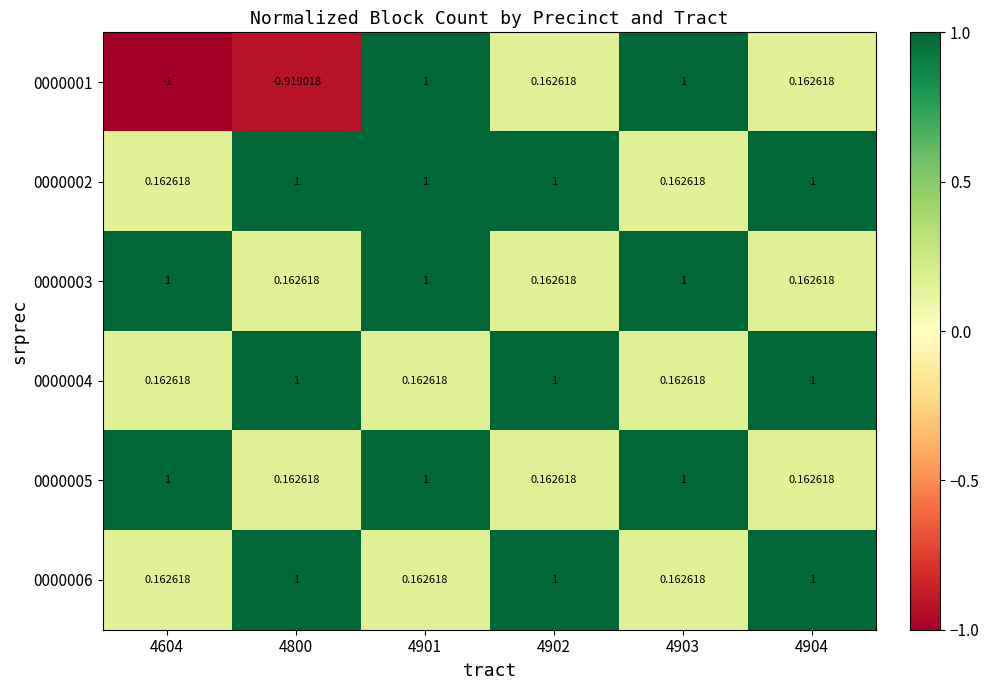

Is the value of 0000002 at 4901 greater than the value of 0000005 at 4800?

Yes